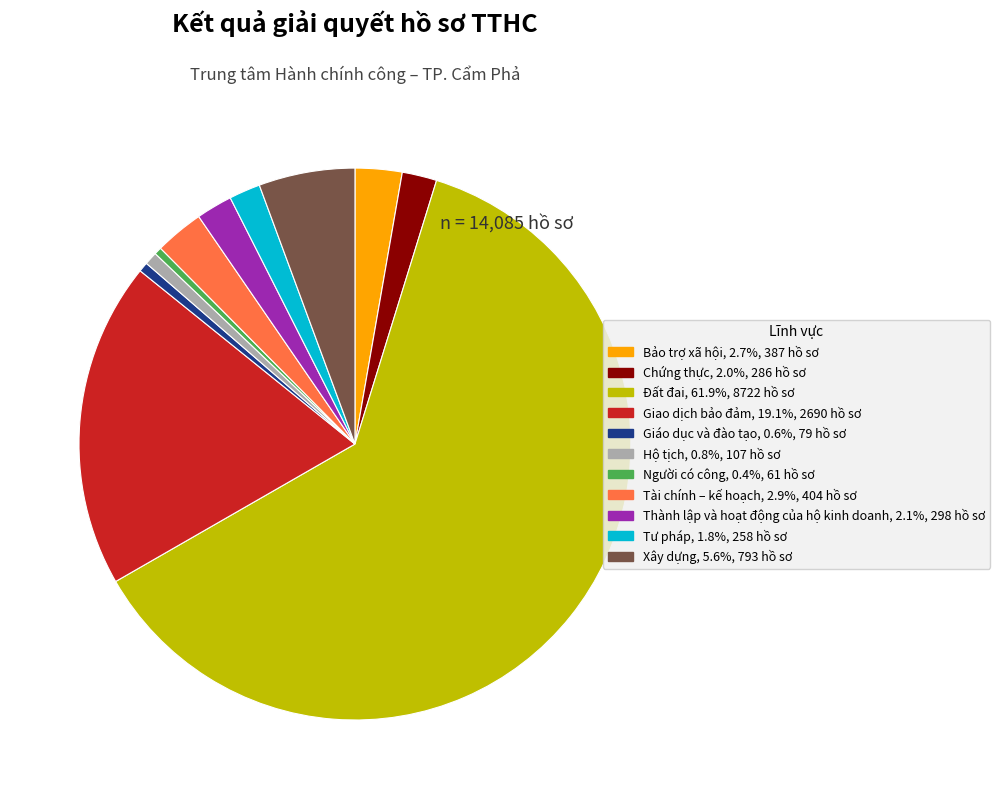

Do Giáo dục và đào tạo and Thành lập và hoạt động của hộ kinh doanh together represent more than half of the pie?

No